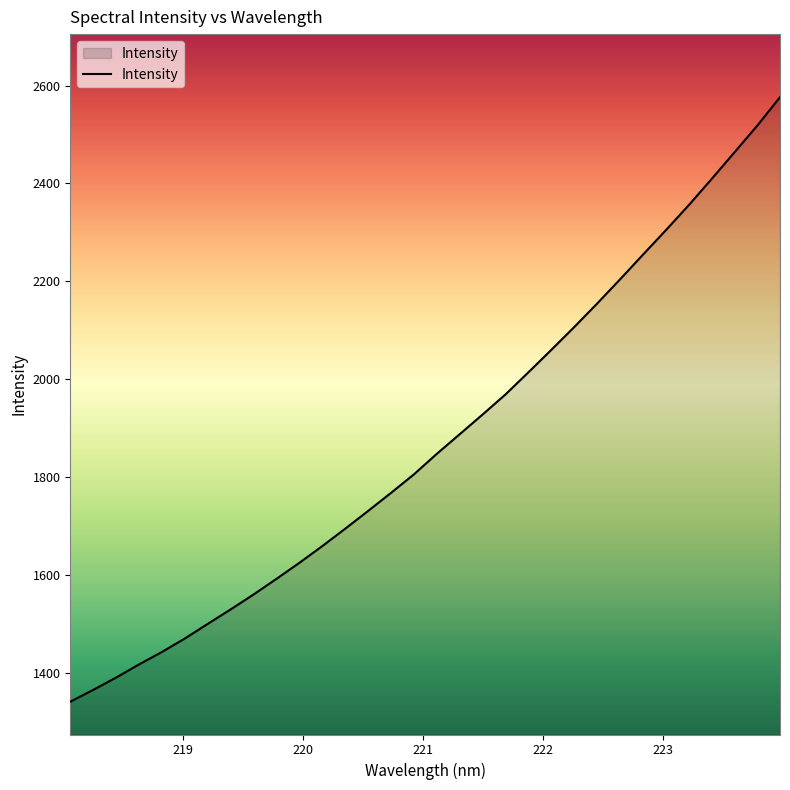

What is the smallest value displayed?

1341.0